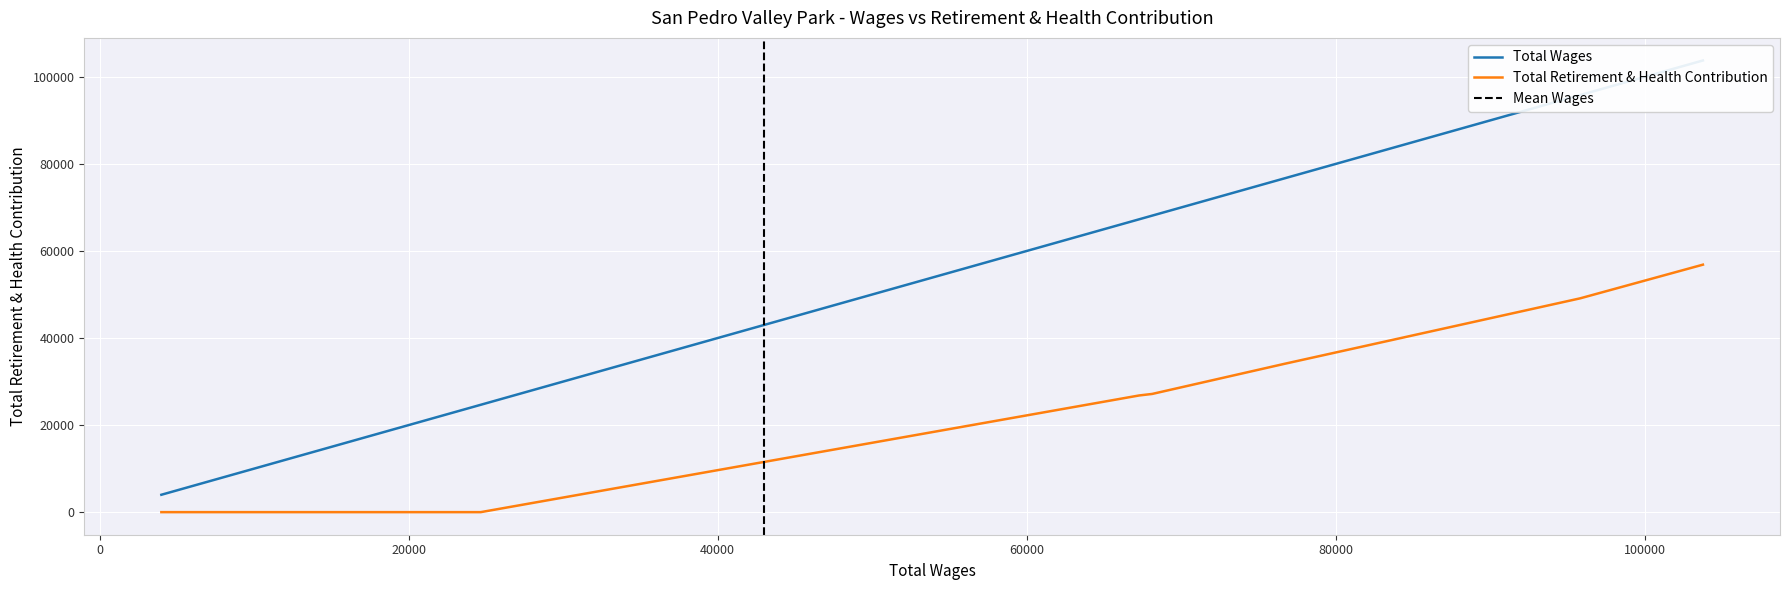

True or false: Total Retirement & Health Contribution and Total Wages intersect in this chart.

False